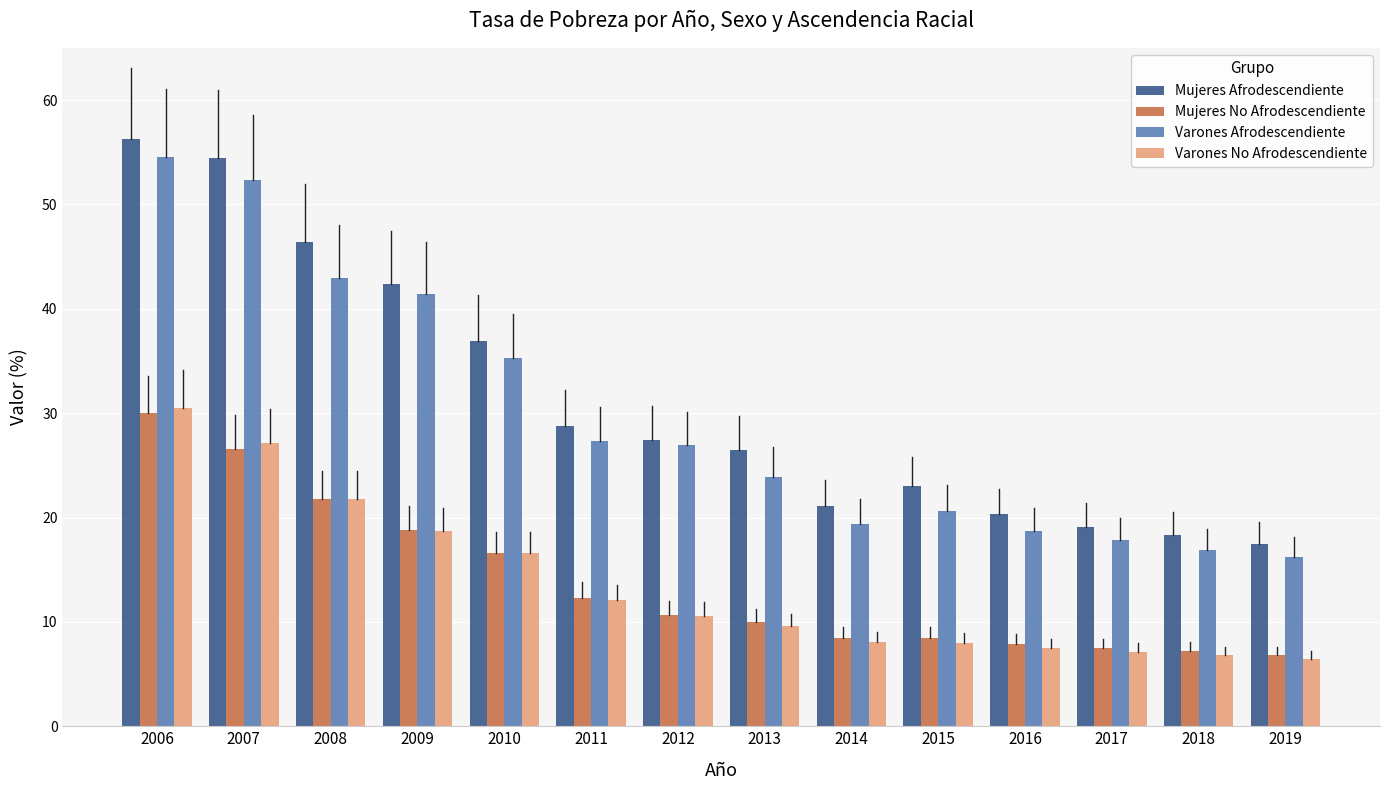

What is the value of the Varones Afrodescendiente bar at the 10th from the left?

20.6